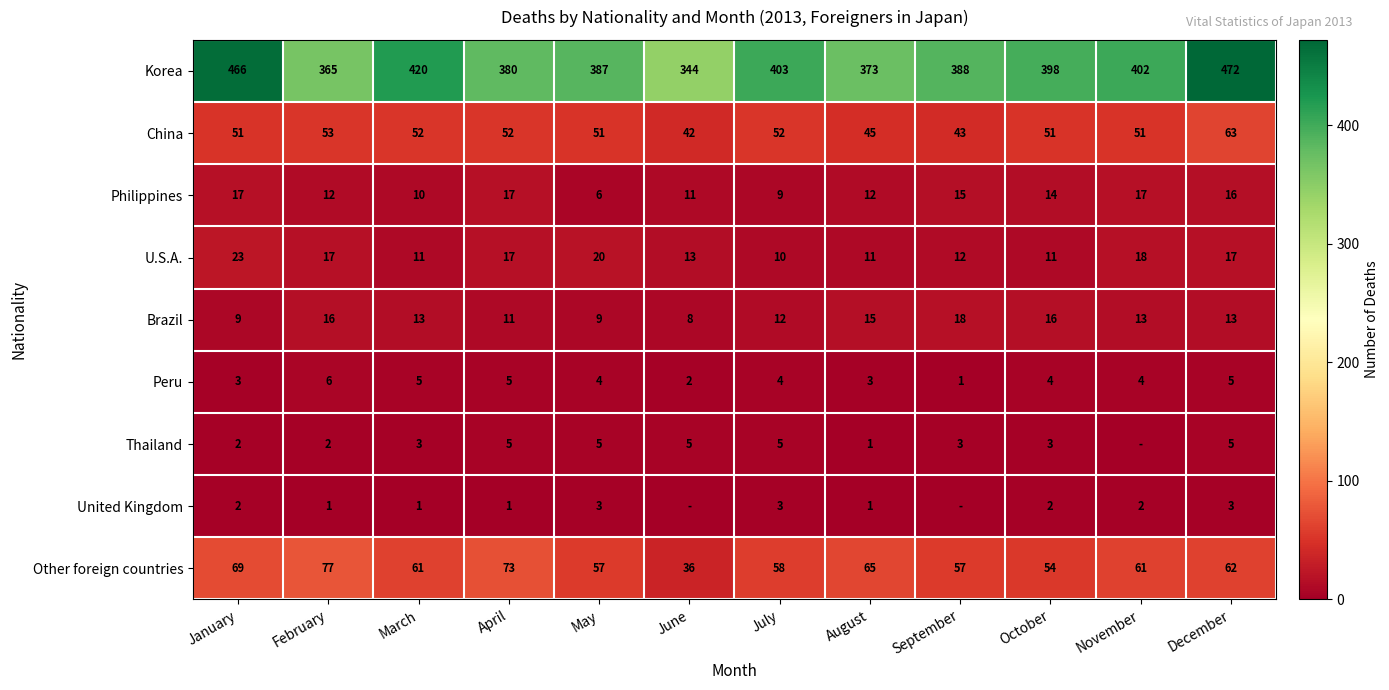

The value of Thailand at April is 1. True or false?

False